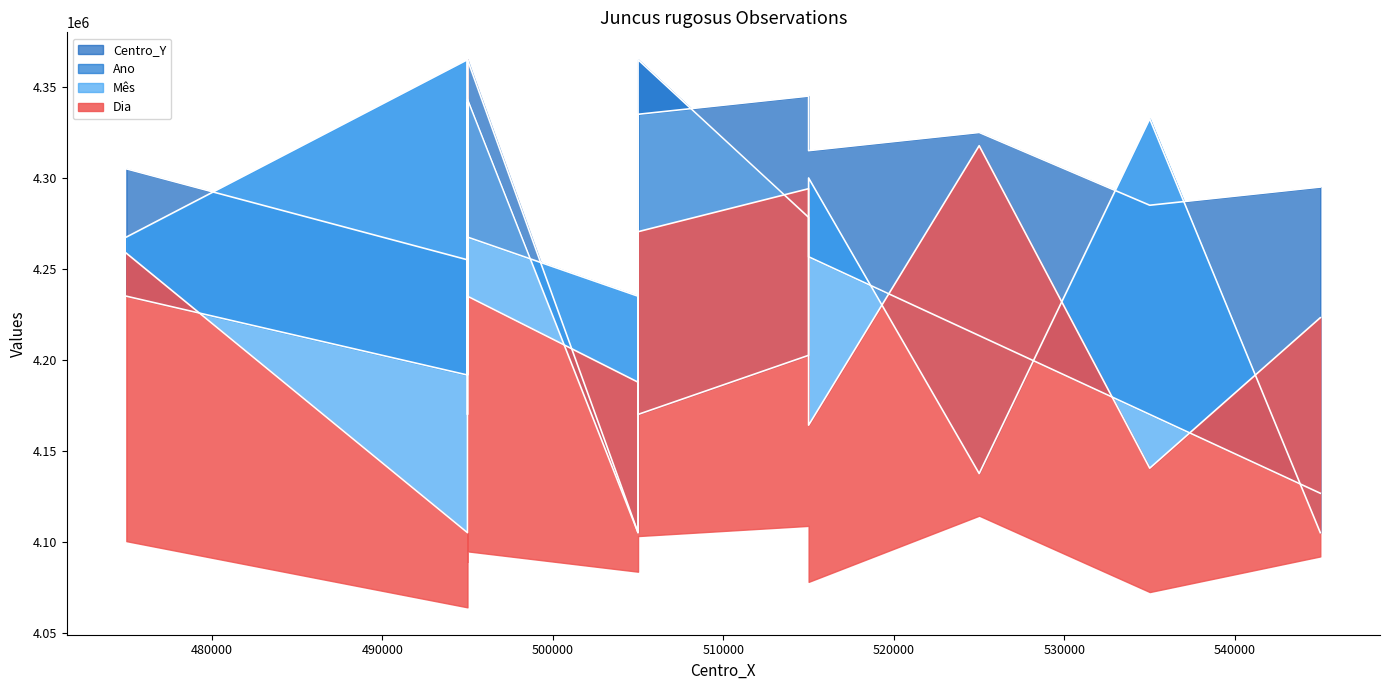

Which category has the lowest value in the Centro_Y series?

505000